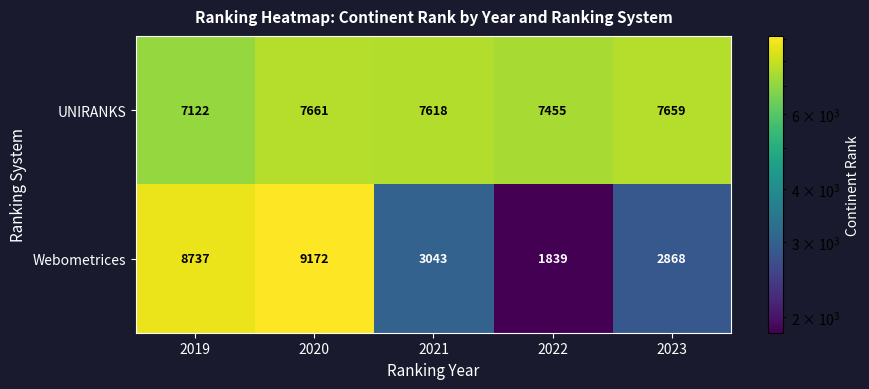

What is the difference between the maximum and minimum values in the Webometrices series?

7333